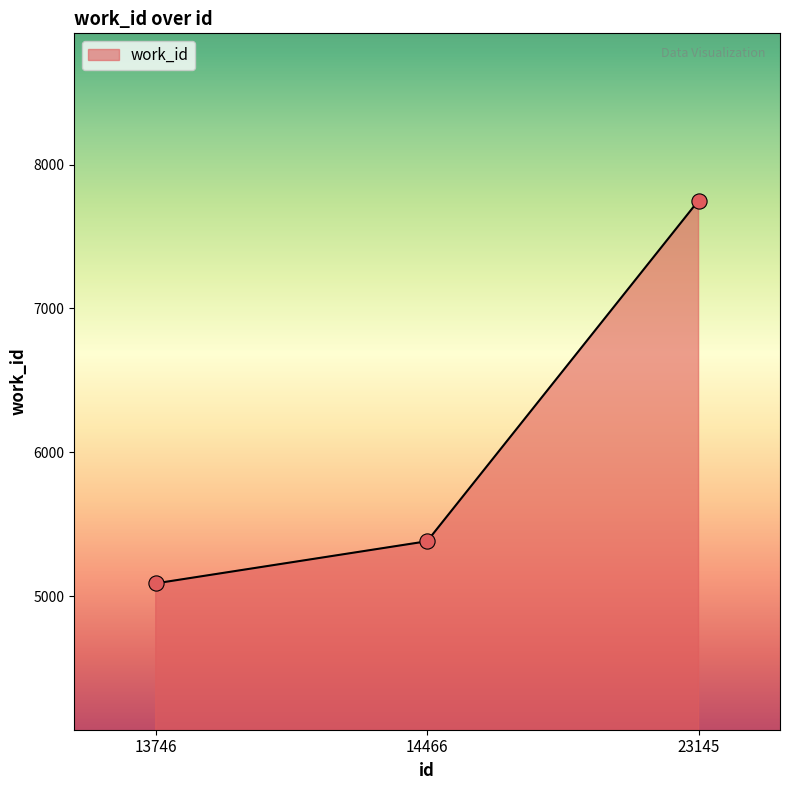

Approximately how many times larger is the value at 23145 compared to 14466?

1.4